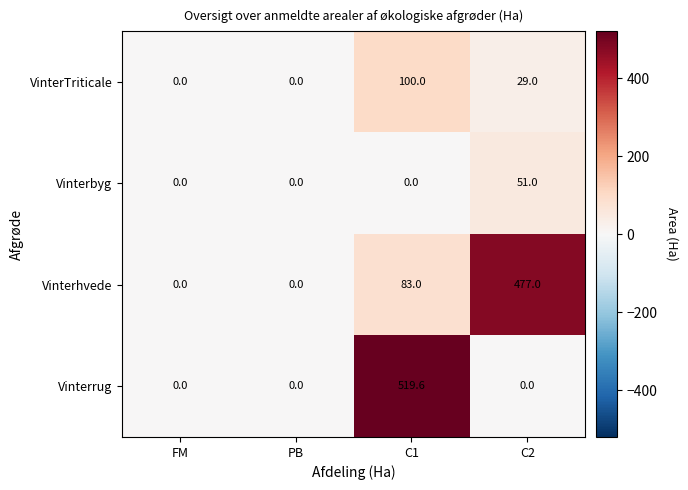

What is the maximum value for Vinterhvede?

477.0